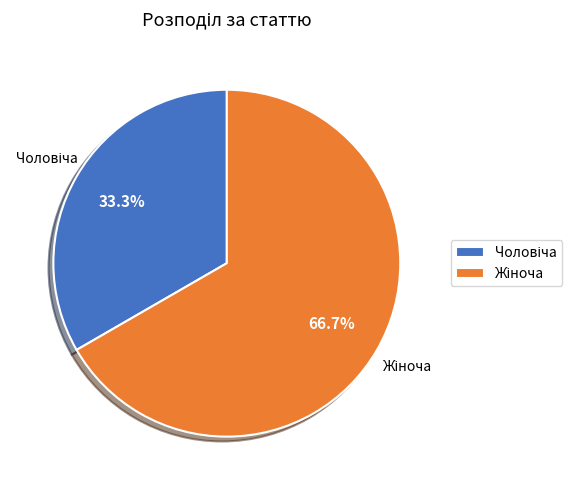

Combined, do Чоловіча and Жіноча account for over 50%?

Yes